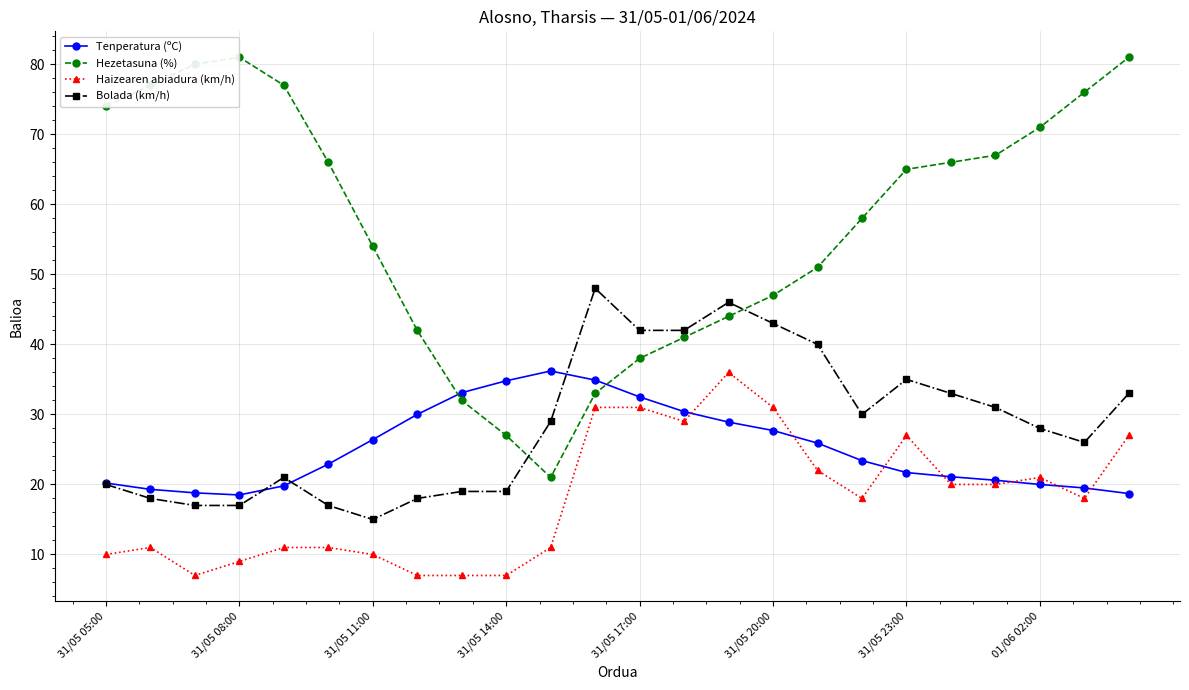

How many series are shown in this chart?

4